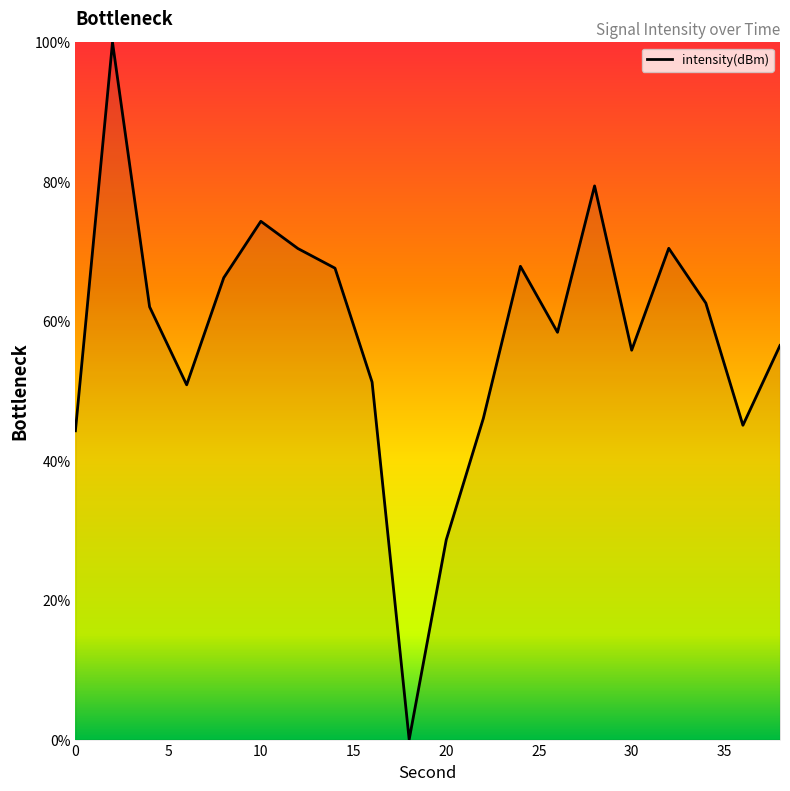

Does the chart display data point markers on the line(s)?

No